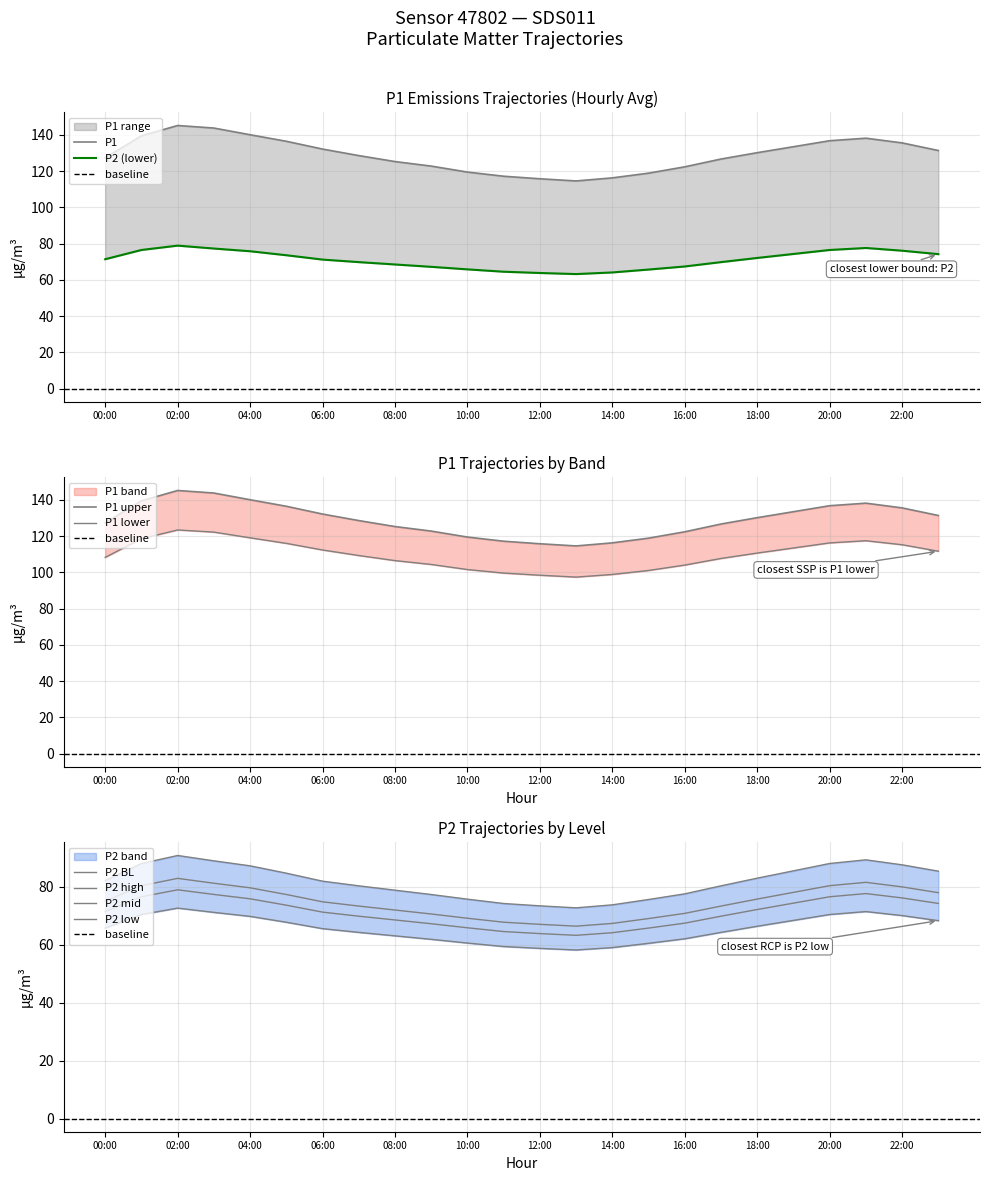

True or false: P2 and P1 intersect in this chart.

False